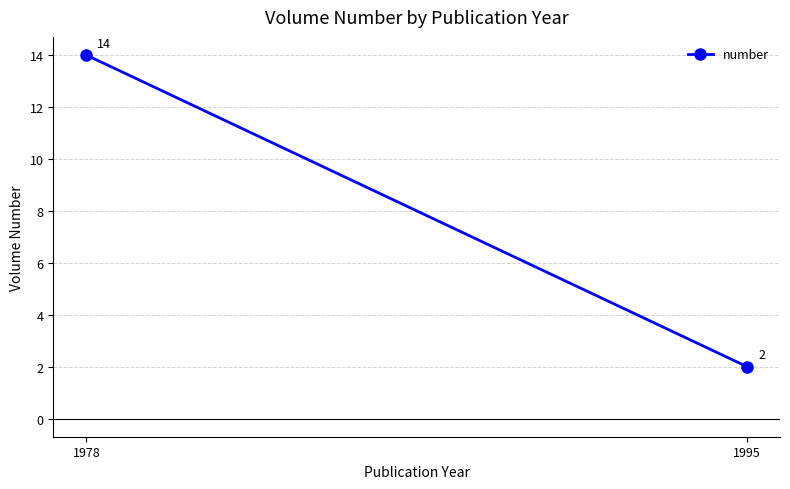

Reading left to right, transcribe all the data shown in this chart.

14	2